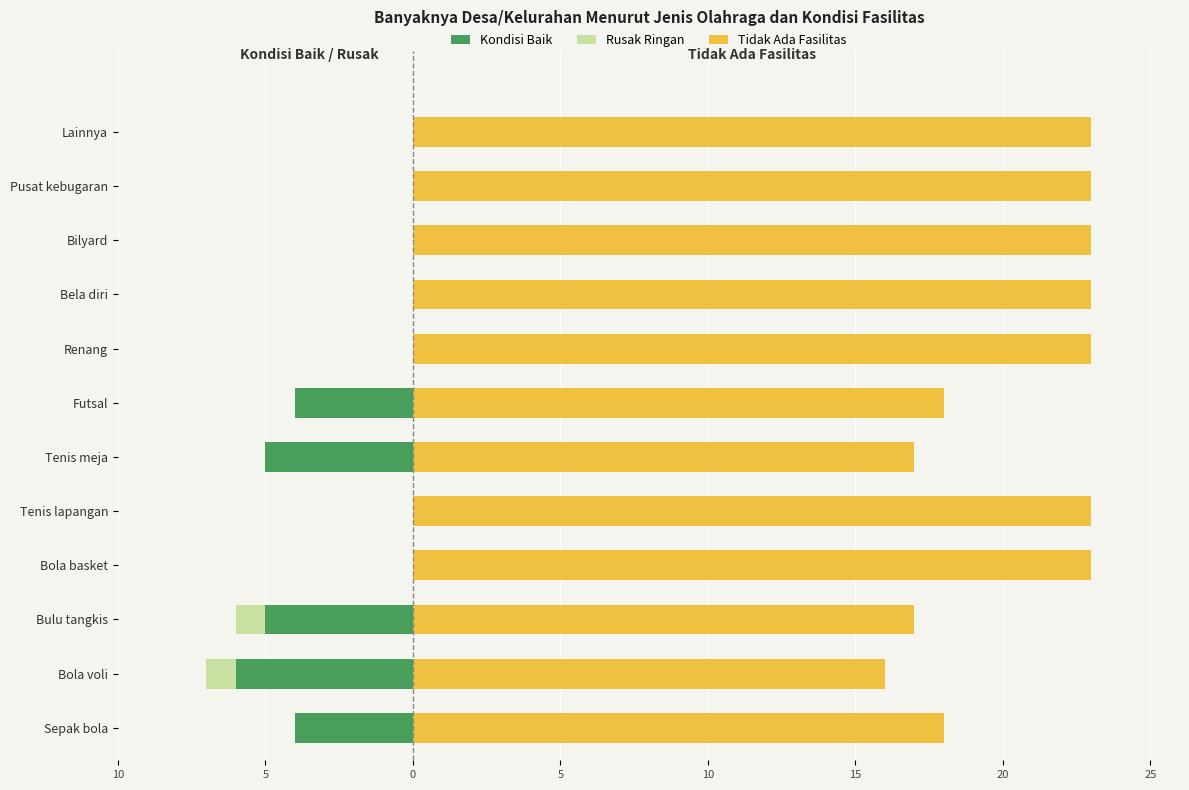

Is it true that Rusak Ringan equals 0 at Pusat kebugaran?

False